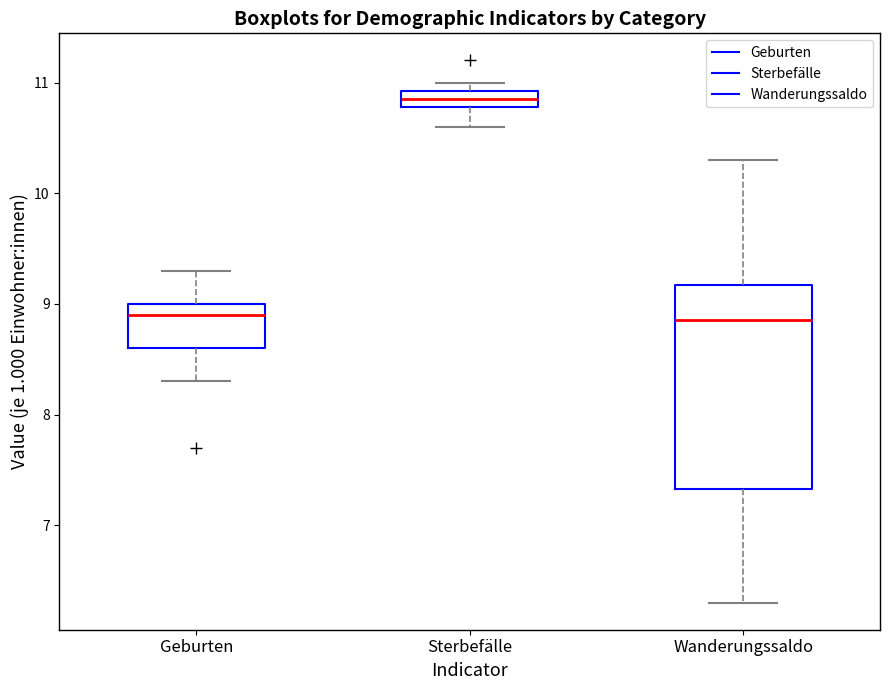

Where is the lower edge of the box for Wanderungssaldo on the y-axis? The values are not printed on the chart, so give them approximately, as read against the axis.

7.3